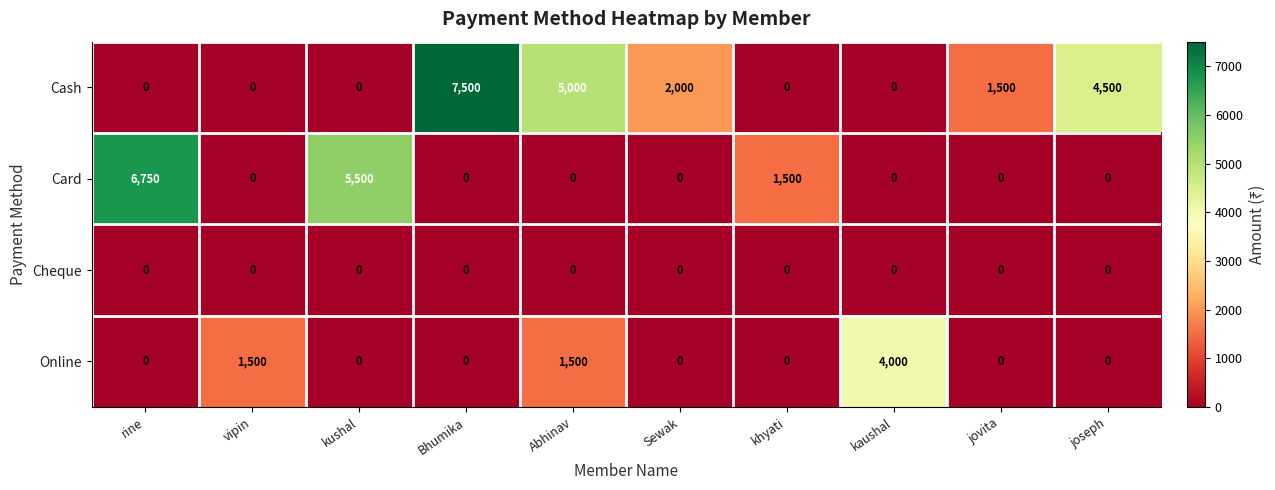

Rank the series by their average value, from lowest to highest.

Cheque, Online, Card, Cash